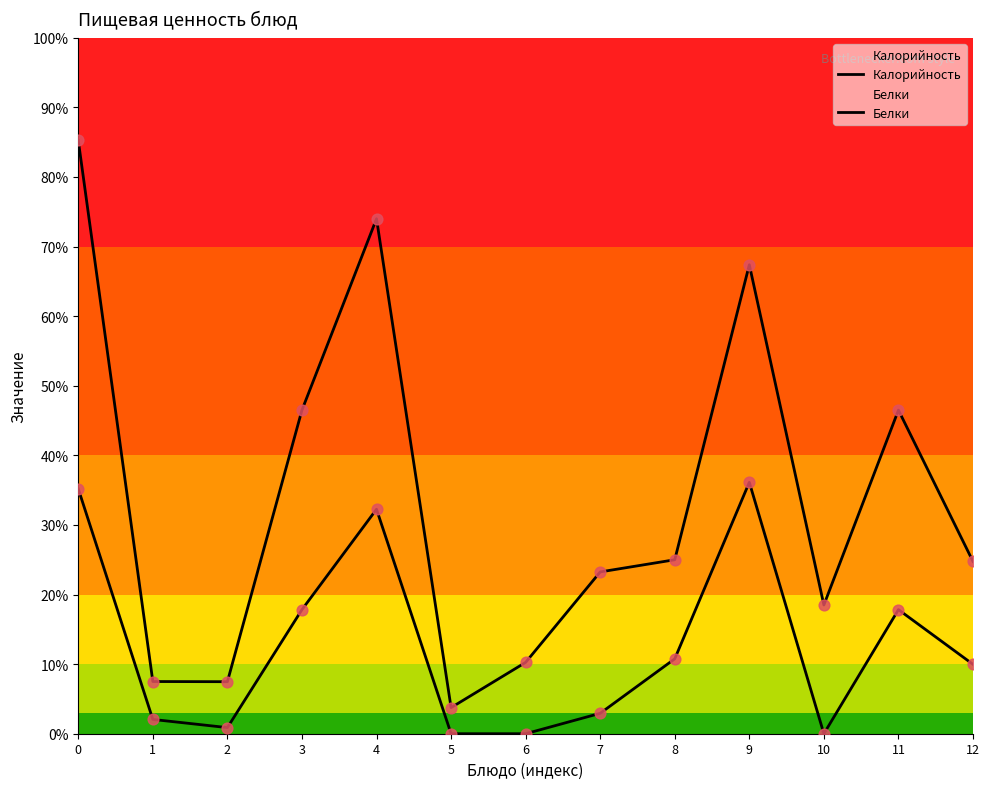

Is the value of Калорийность at 7 greater than the value of Белки at 1?

Yes